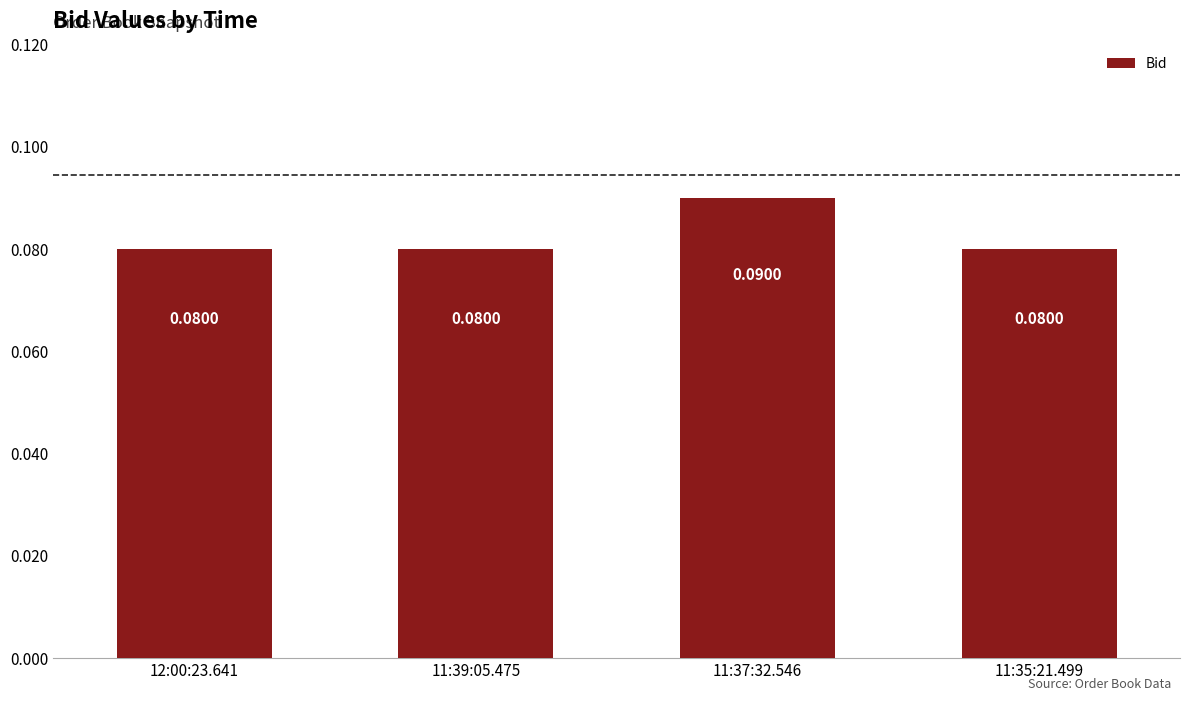

What is the label of the 1st bar from the right?

11:35:21.499